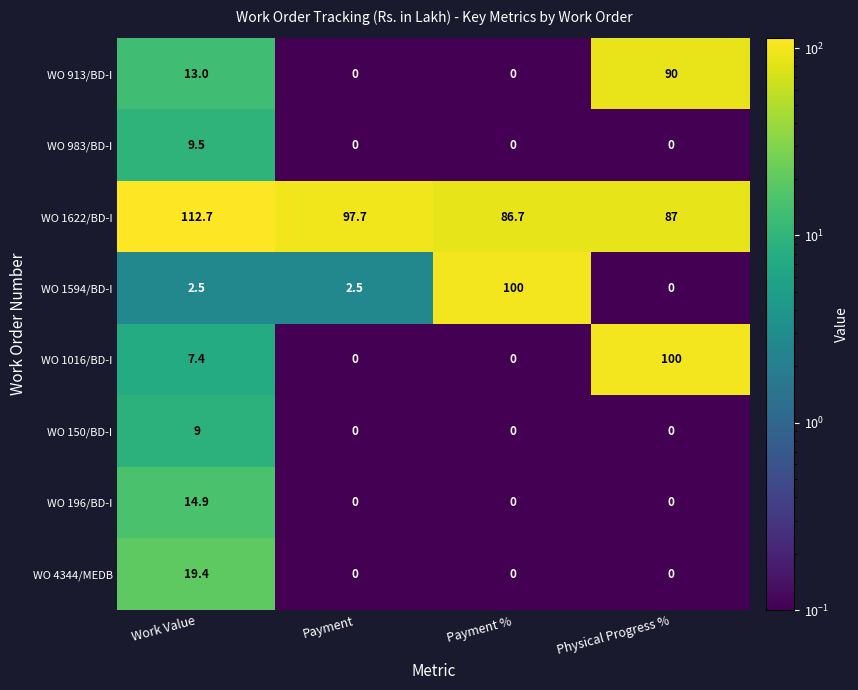

The value of WO 913/BD-I at Physical Progress % is 144.4. True or false?

False